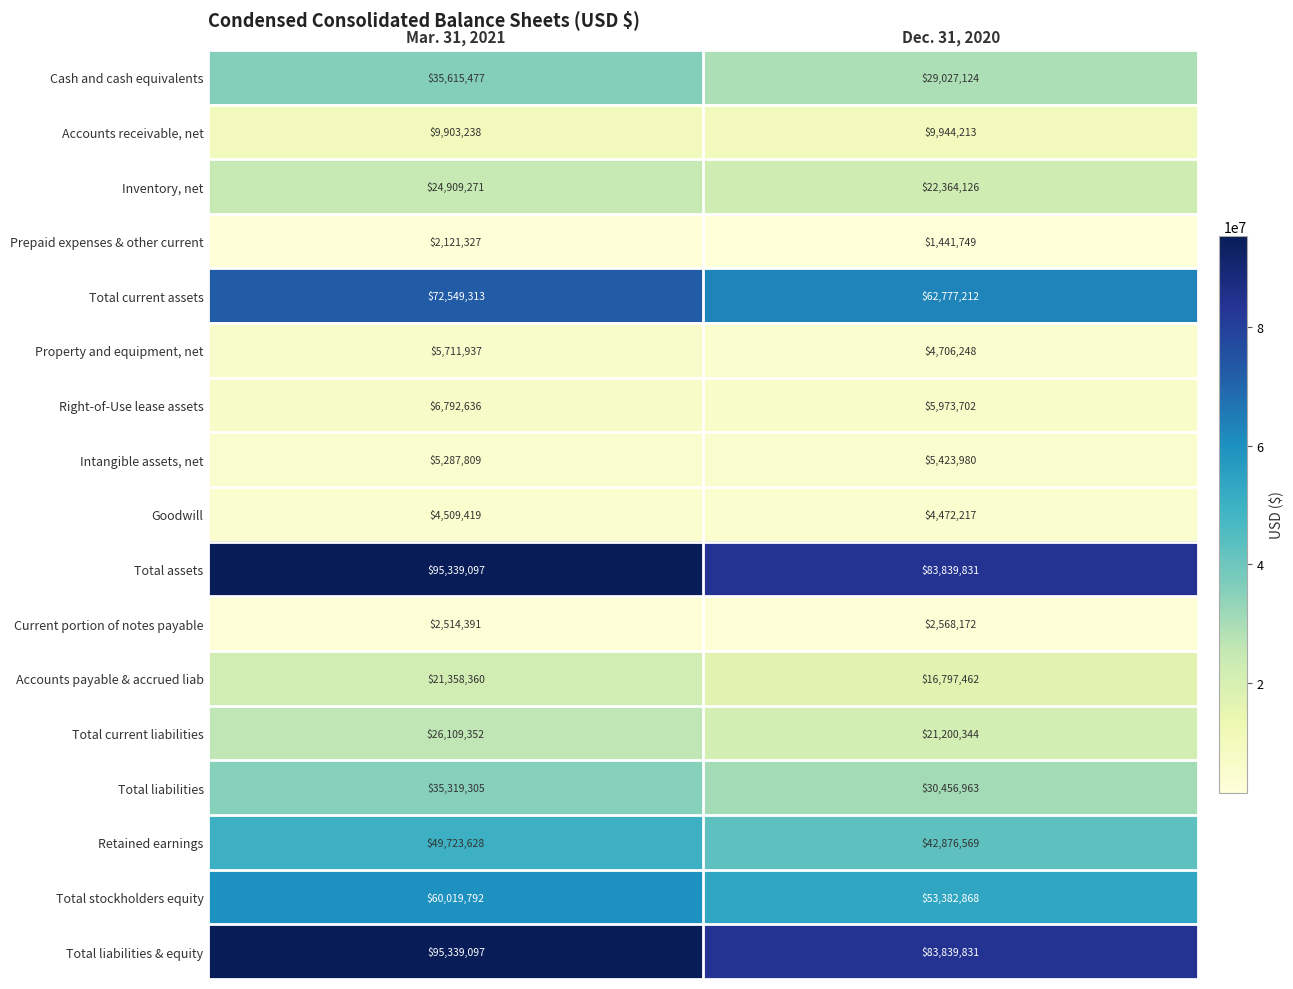

What is the smallest value displayed?

1441749